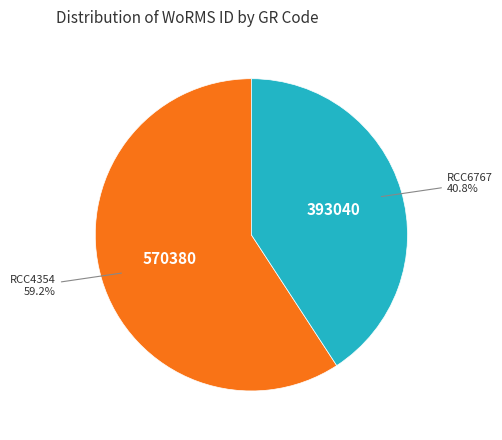

Is the sum of RCC4354 and RCC6767 greater than half?

Yes